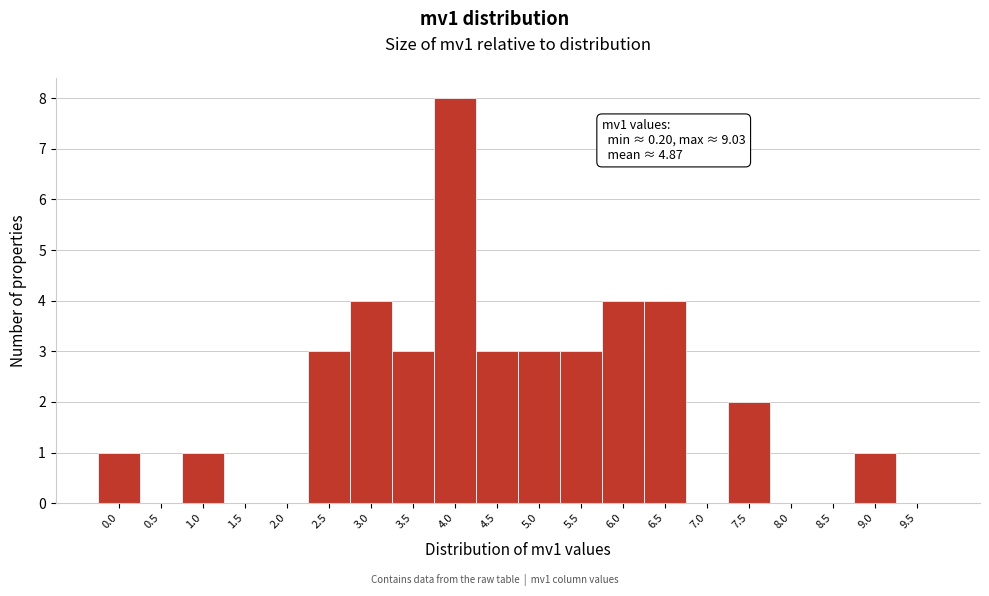

Reading left to right, extract all data points from this chart.

0.0=1	0.5=0	1.0=1	1.5=0	2.0=0	2.5=3	3.0=4	3.5=3	4.0=8	4.5=3	5.0=3	5.5=3	6.0=4	6.5=4	7.0=0	7.5=2	8.0=0	8.5=0	9.0=1	9.5=0